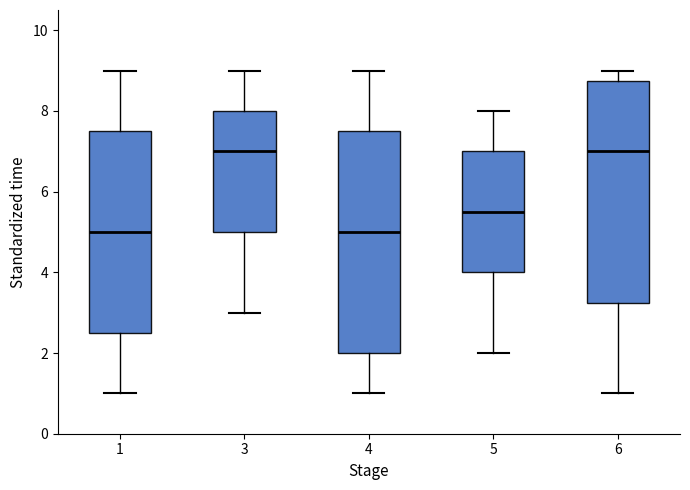

Where is the upper edge of the box at x = 3 on the y-axis? The values are not printed on the chart, so give them approximately, as read against the axis.

8.0